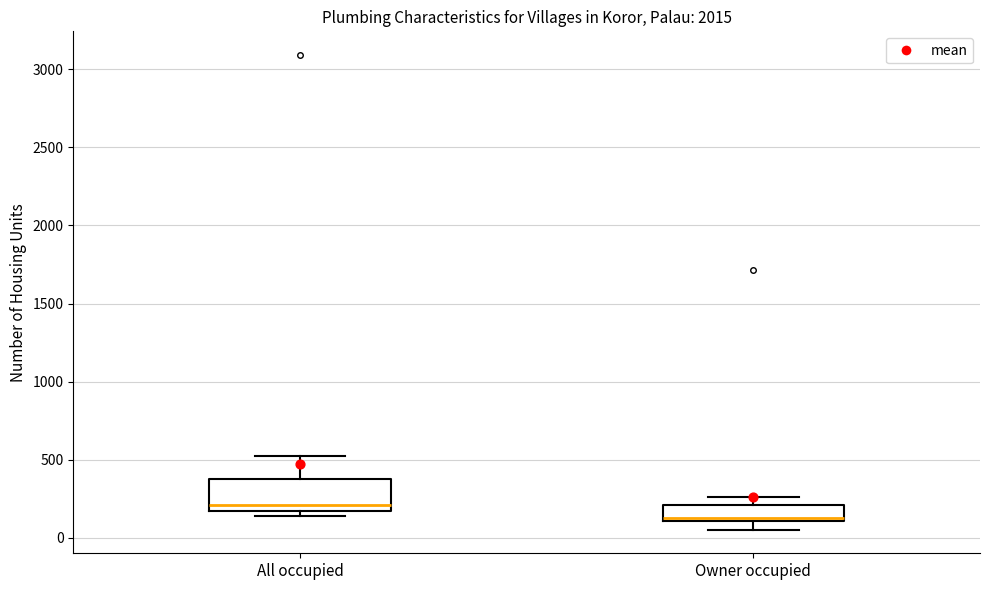

Reading left to right, read every box against the y-axis: the position of its median line, the range the box covers, and the ends of its whiskers. The values are not printed on the chart, so give them approximately, as read against the axis.

All occupied: median 200, box 150 to 350, whiskers 150 (just below the box's lower edge) to 500
Owner occupied: median 150, box 100 to 200, whiskers 50 to 250